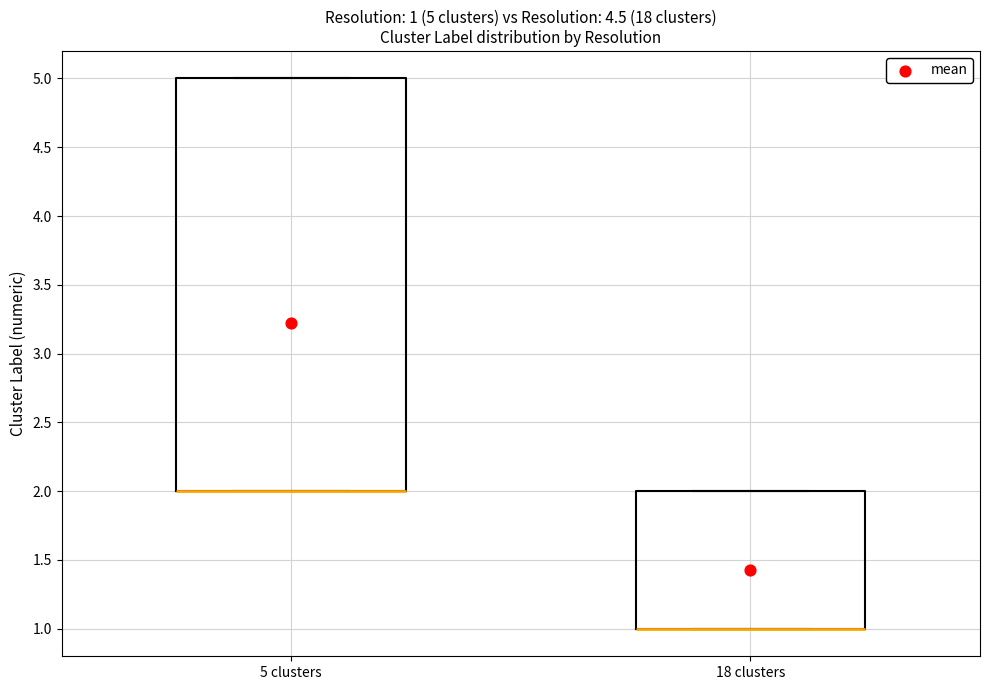

Which box is the tallest, from its lower edge to its upper edge?

5 clusters